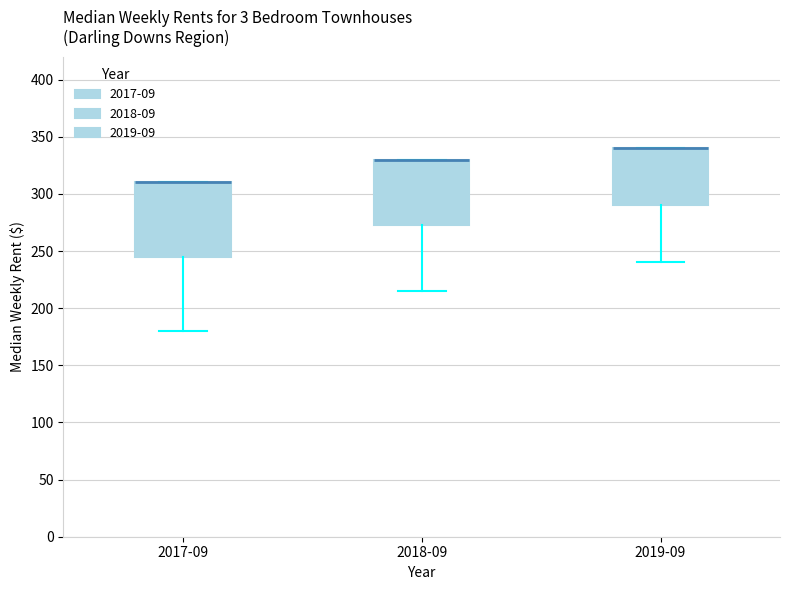

Which box is the tallest, from its lower edge to its upper edge?

2017-09